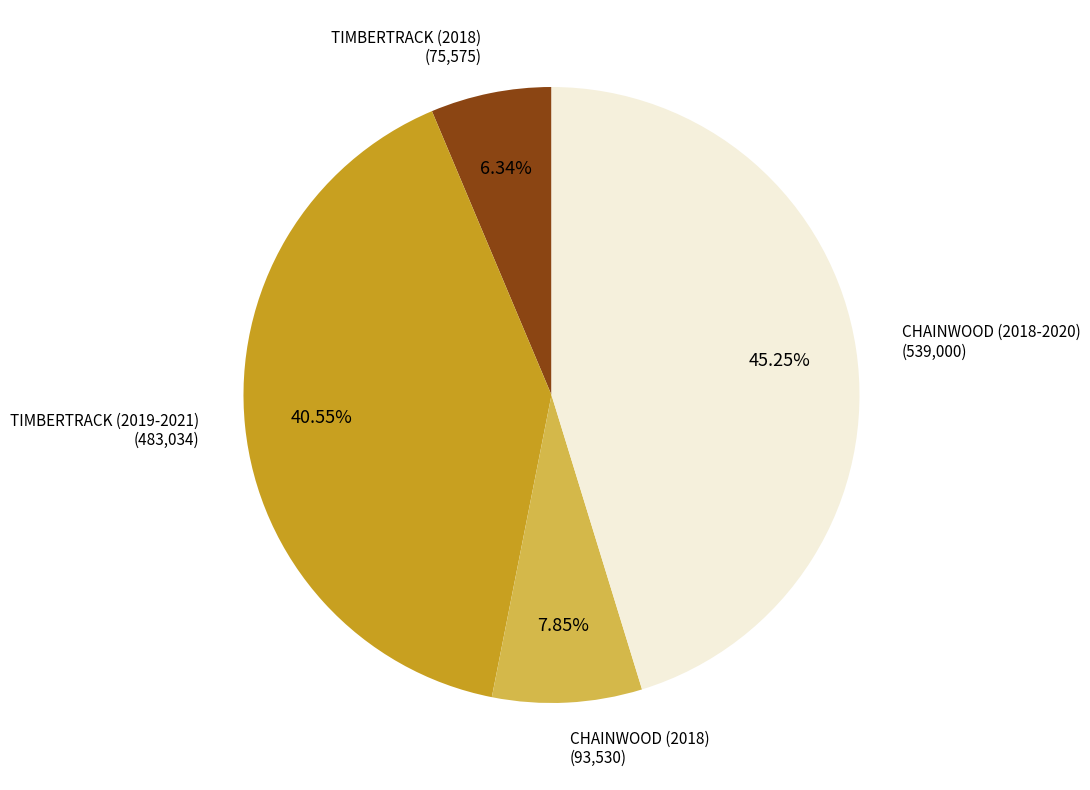

Does TIMBERTRACK (2018) represent more than half of the total?

No